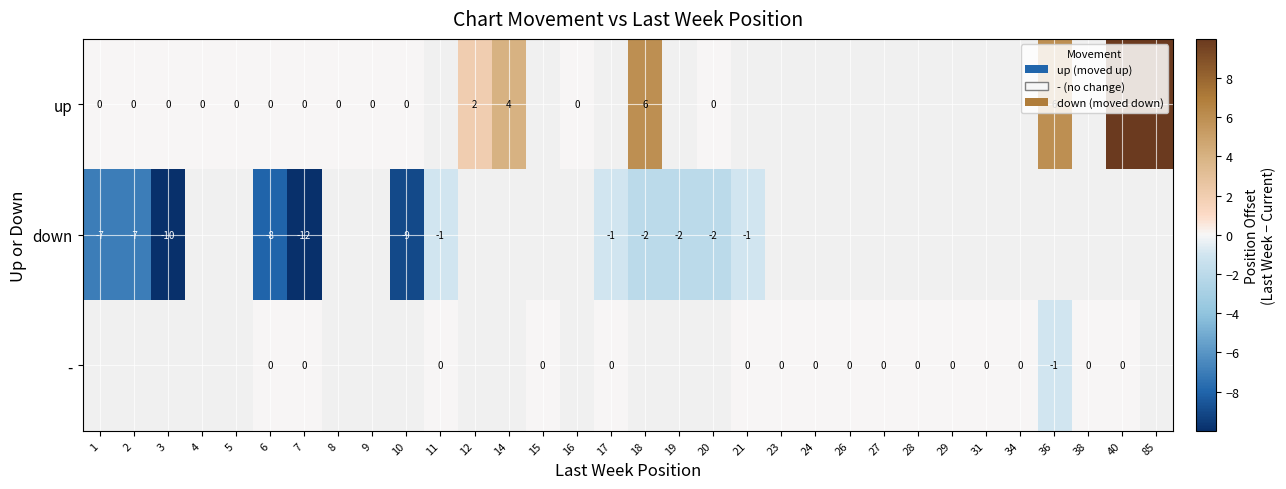

The up series shows 4 at 14. True or false?

True